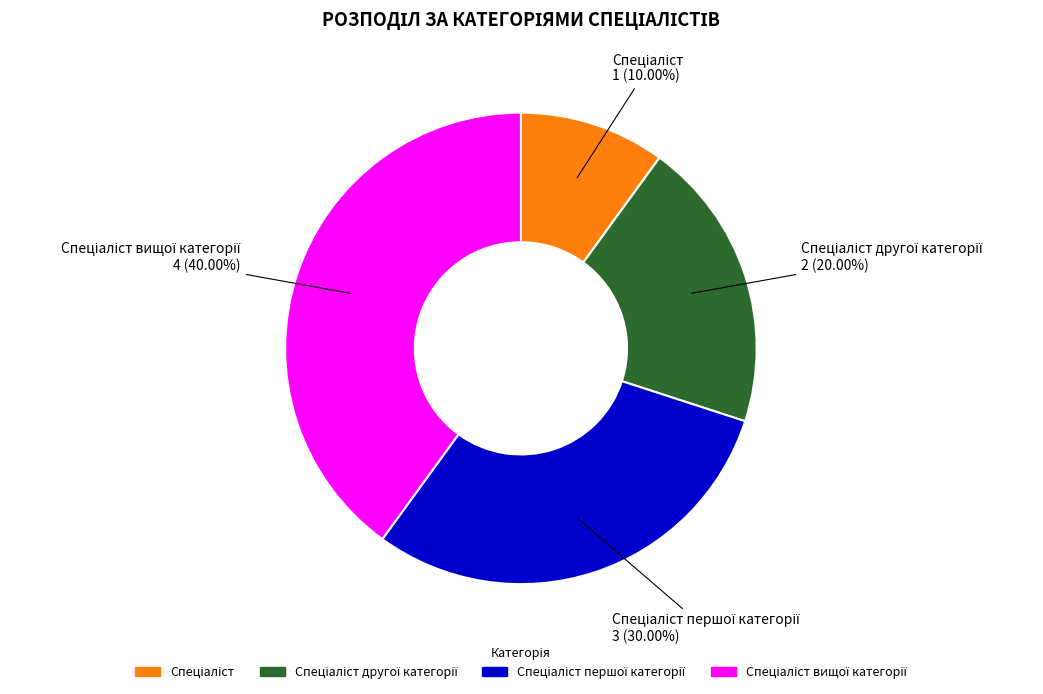

Is there any slice that represents more than half of the pie?

No